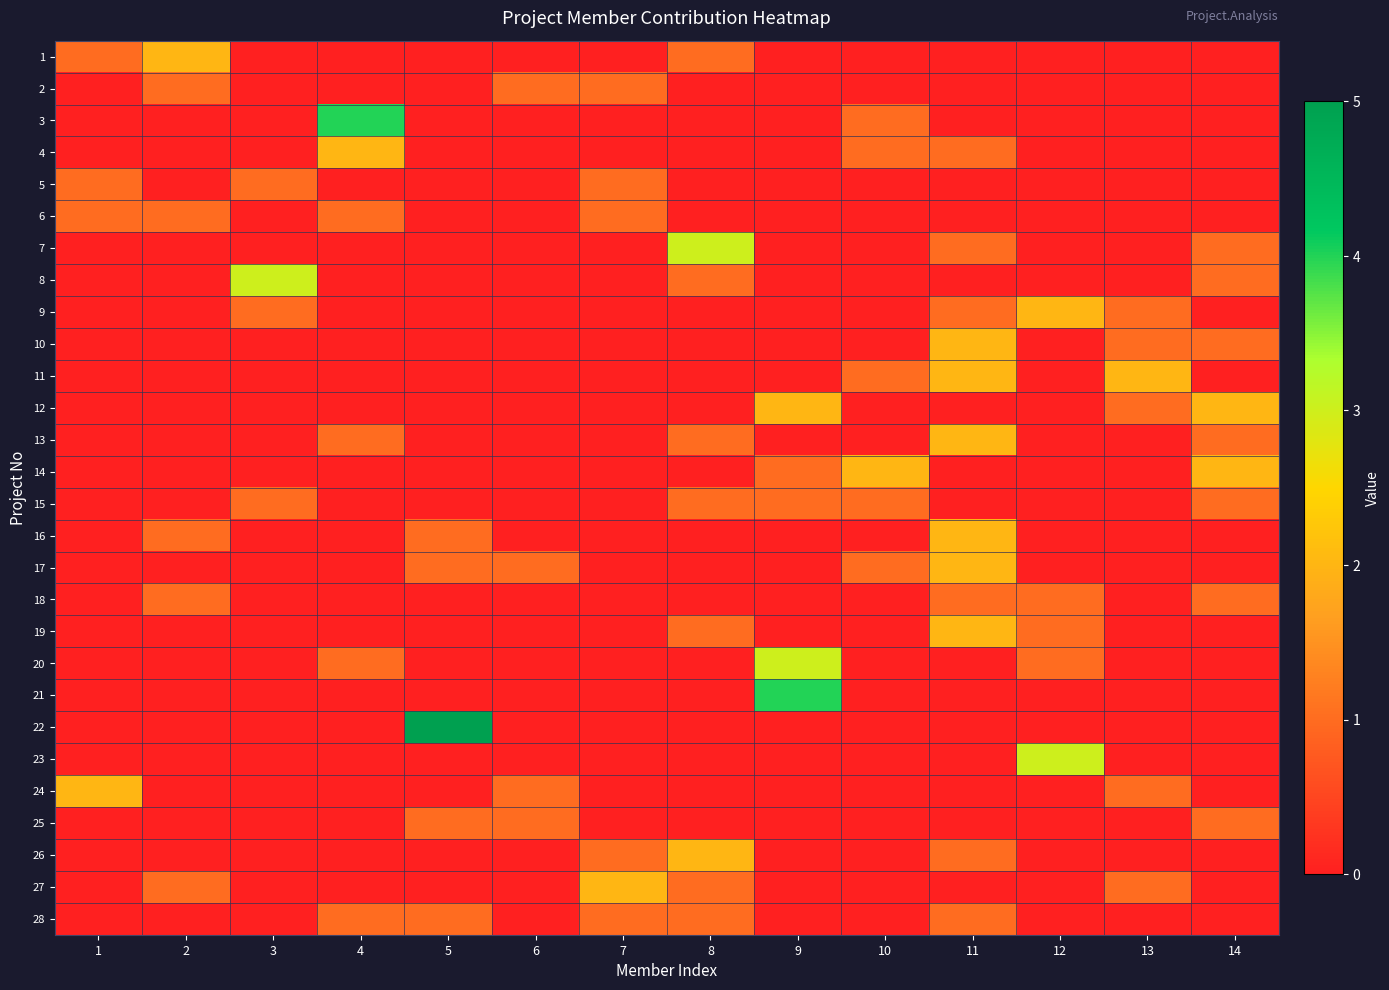

Between 2 and 11, which is larger?

2